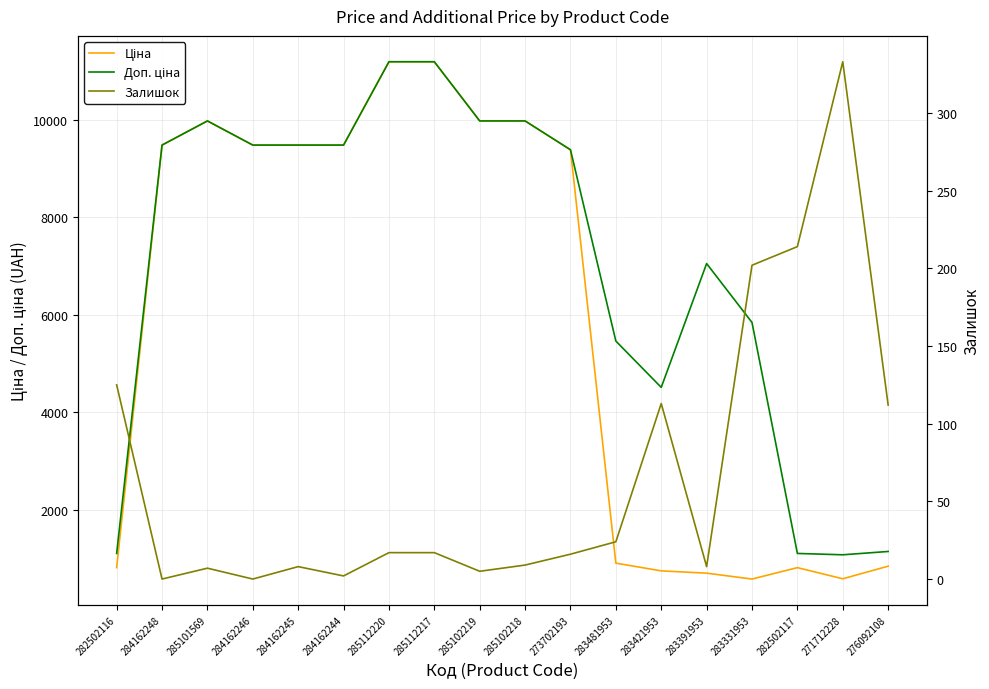

At which label is Ціна closest to 5886?

273702193